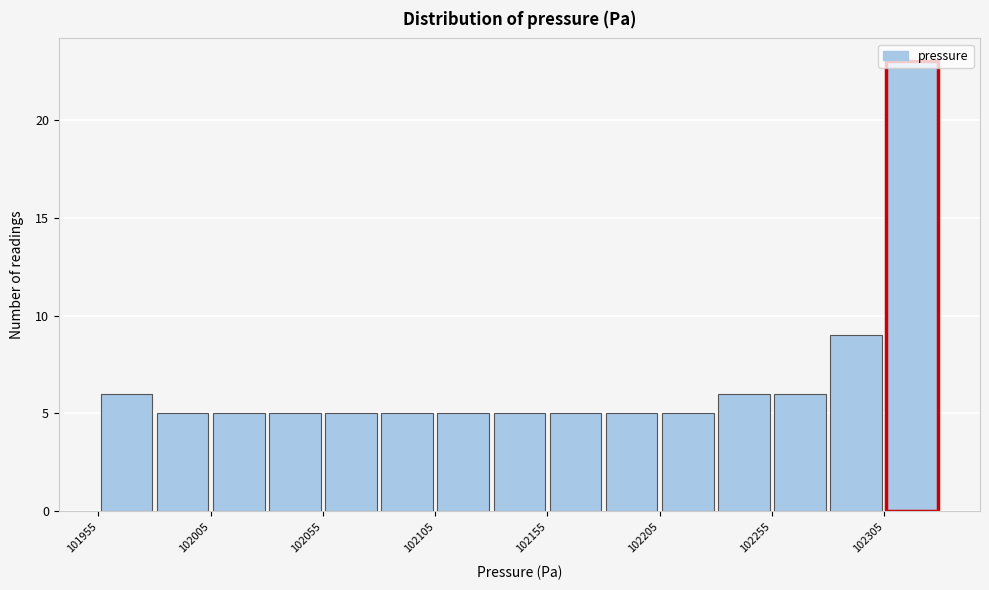

Around what value on the x-axis is the tallest bar? Give the approximate position of its centre, as read against the axis.

102320